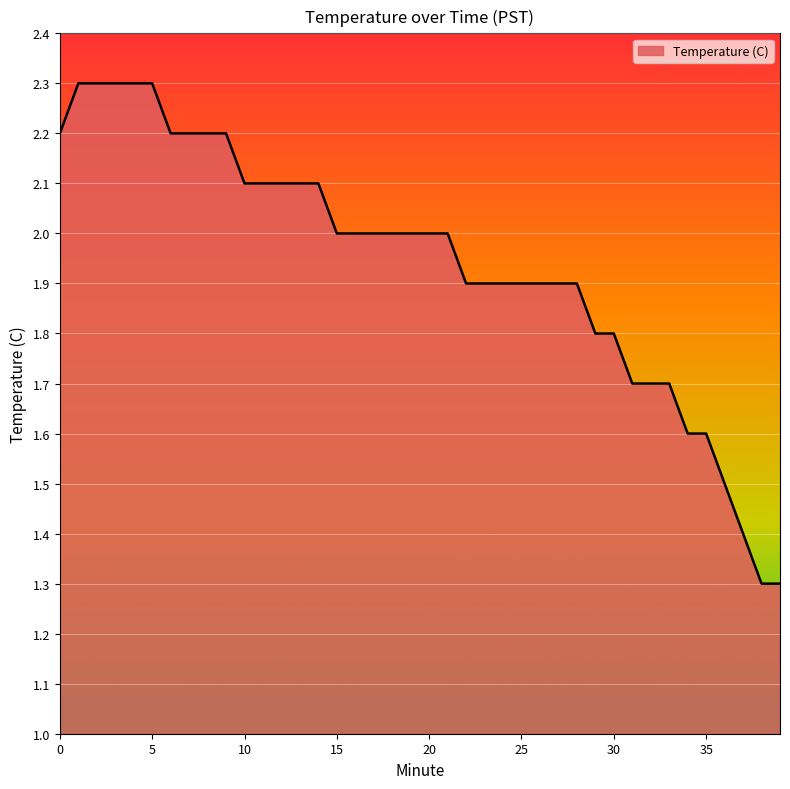

What is the average value?

1.9